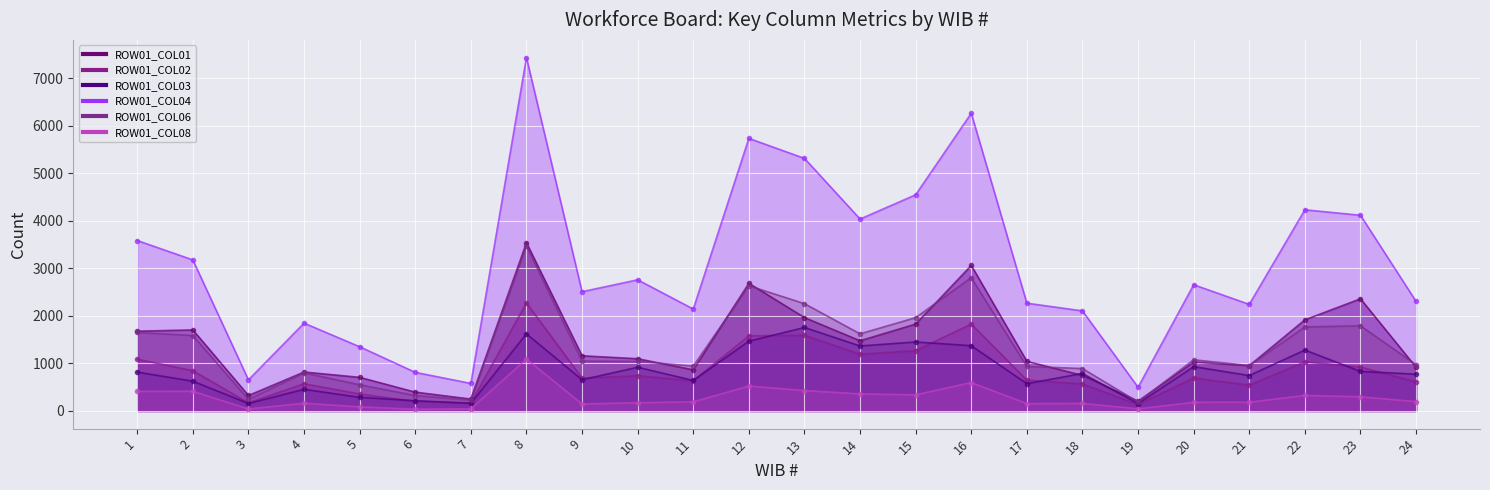

What is the difference between the ROW01_COL01 values at 15 and 24?

909